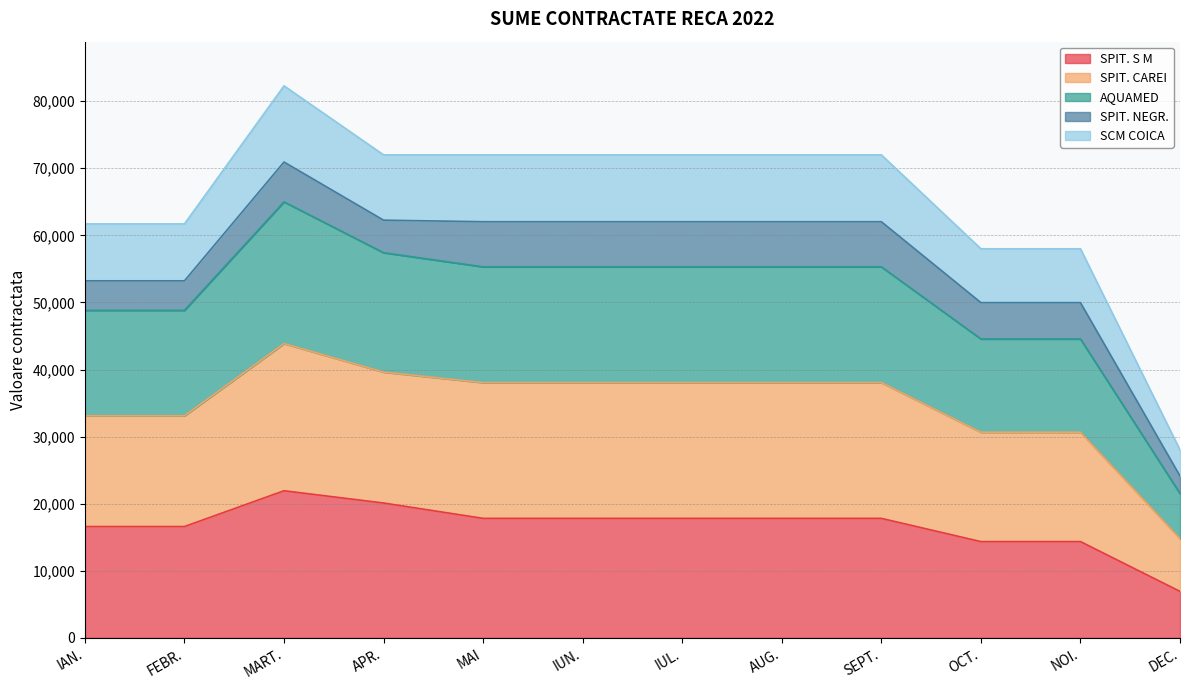

True or false: AQUAMED and SPIT. S M intersect in this chart.

False